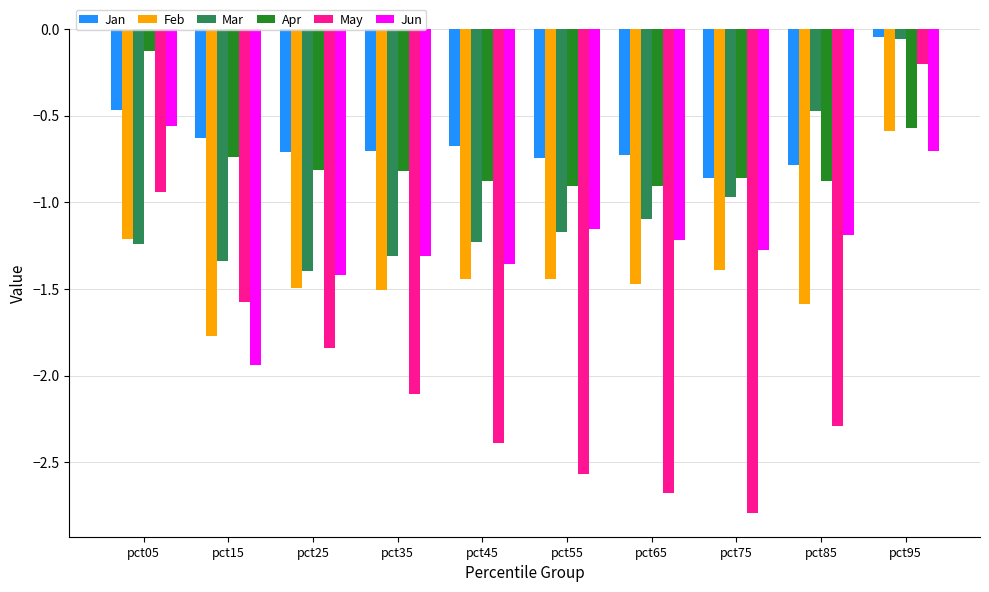

The value of Feb at pct35 is -1.5. True or false?

True